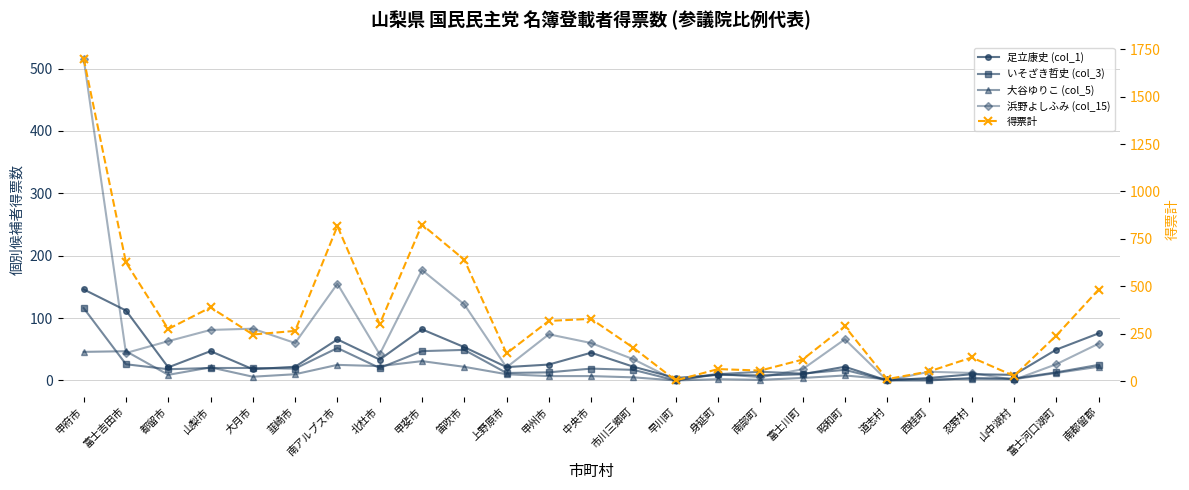

What is the highest value of the 大谷ゆりこ (col_5) series?

46.9